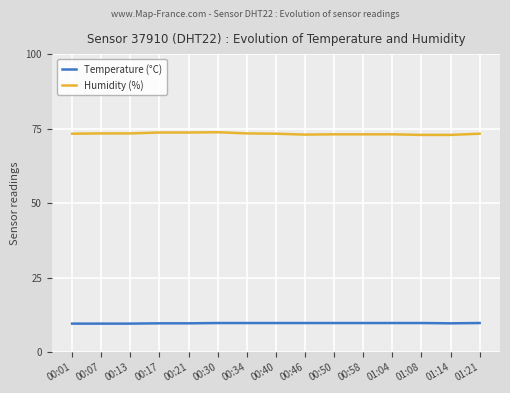

Count the number of data series in this chart.

2